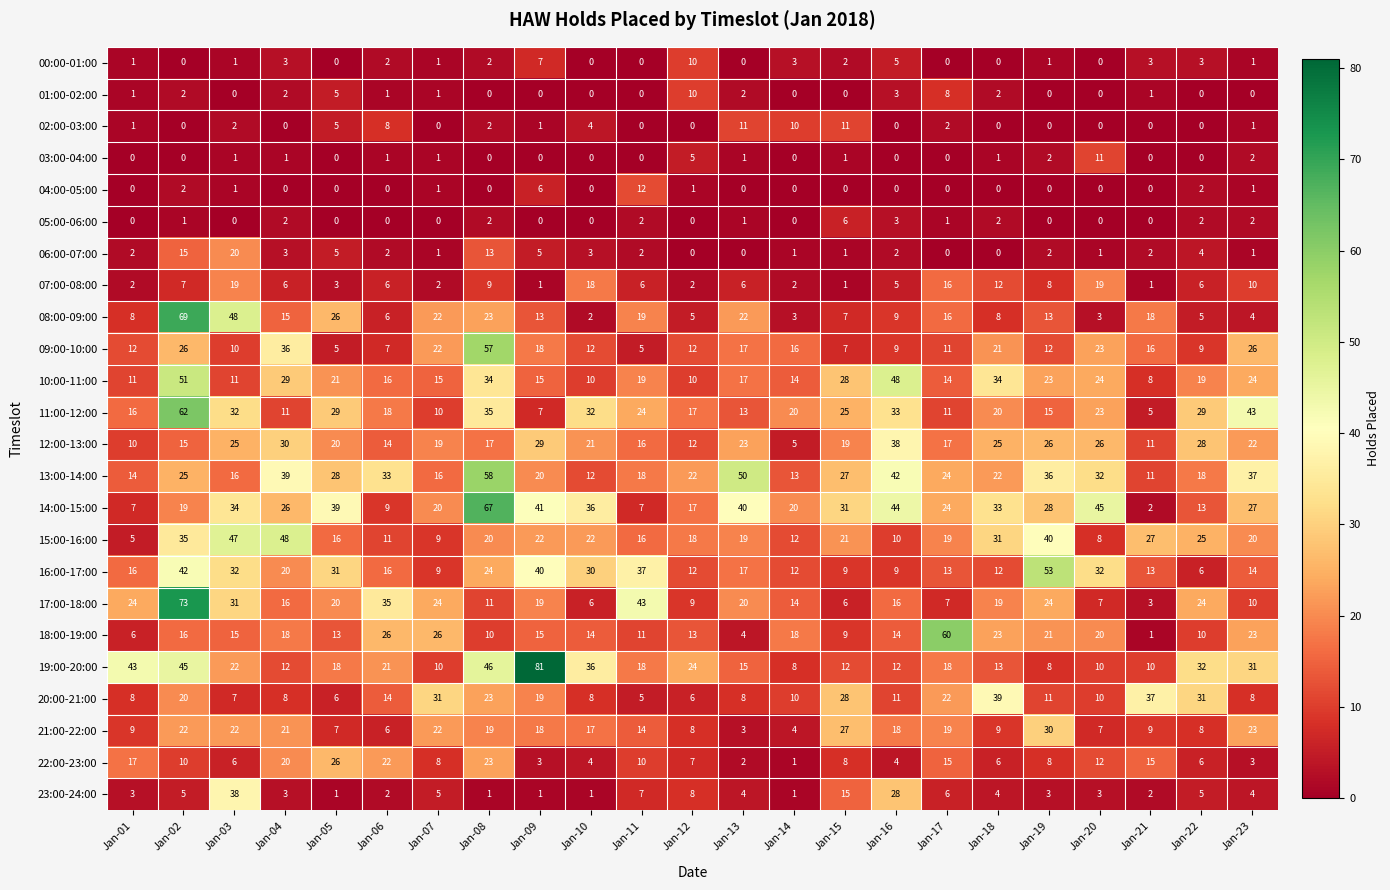

What is the sum of all 06:00-07:00 values?

85